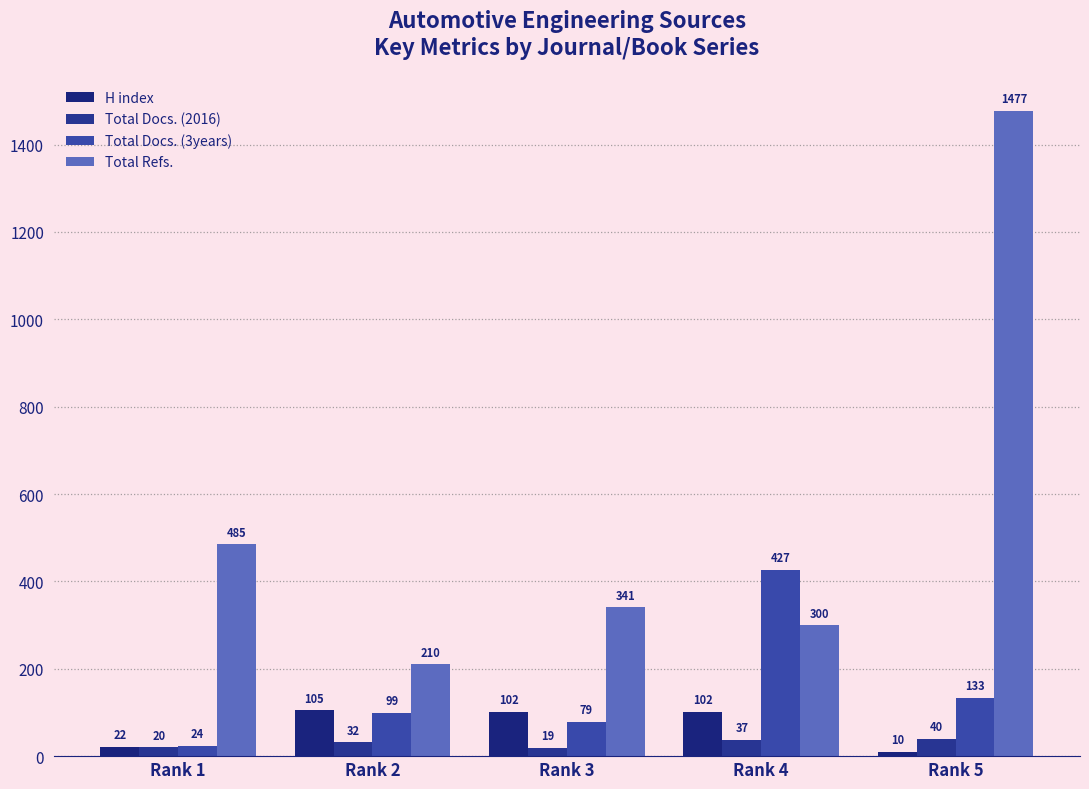

What is the maximum value for H index?

105